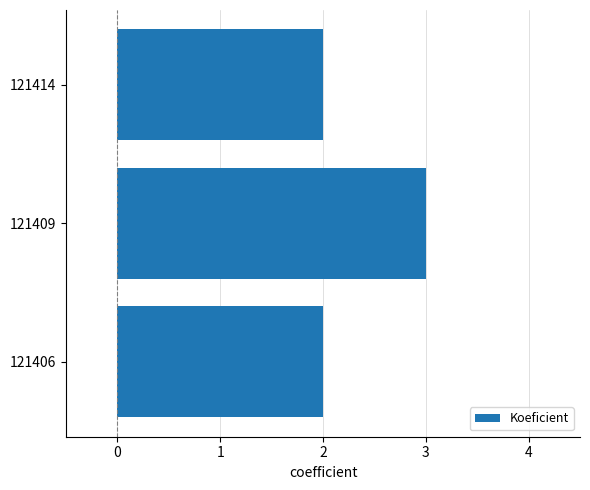

At which category does the chart reach its peak across all series?

121409